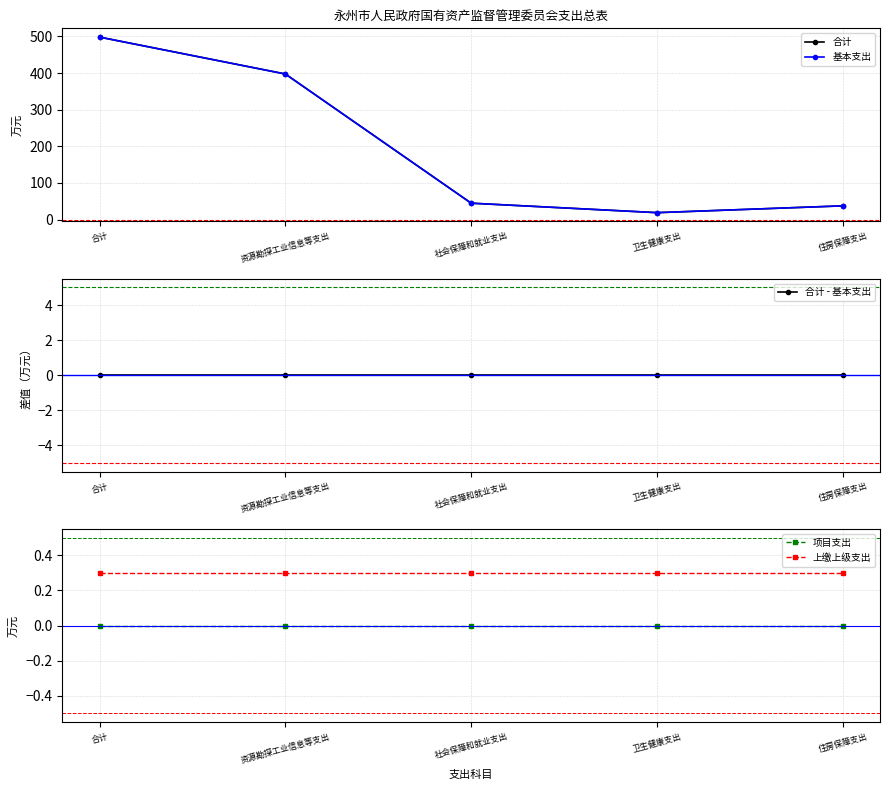

Which category has the lowest value in the 合计 - 基本支出 series?

合计